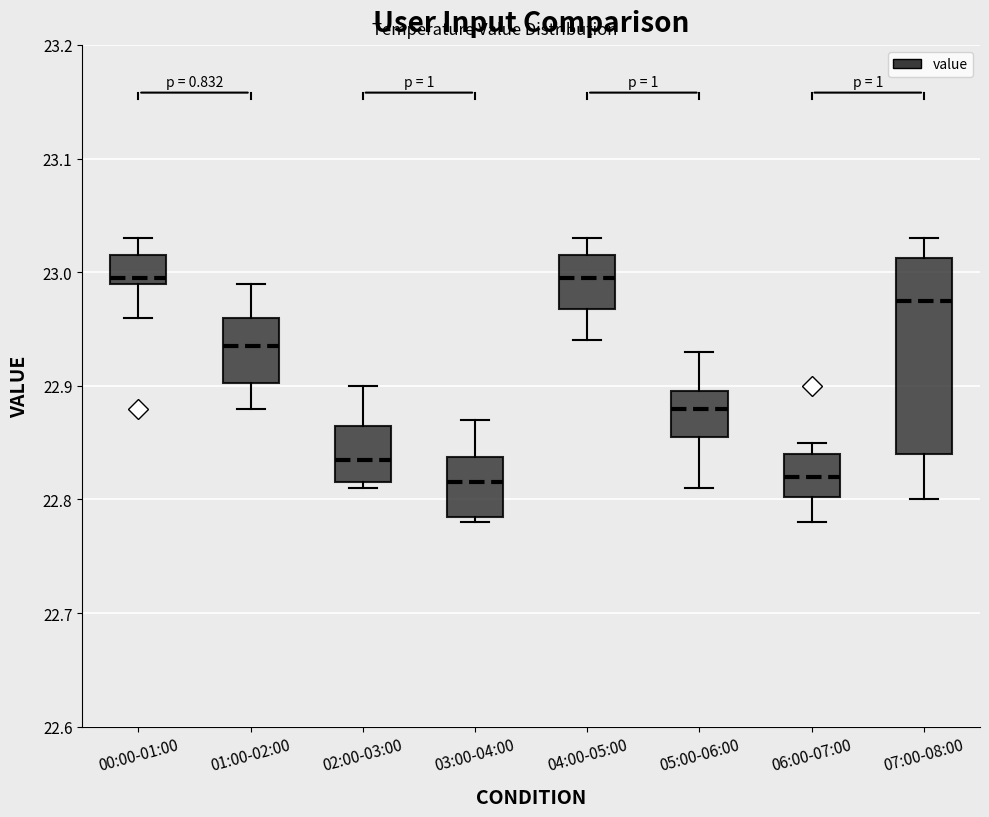

Reading left to right, transcribe this box plot: for each box, give where its median line is, the range the box spans, and where its two whiskers end, as read against the y-axis. The values are not printed on the chart, so give them approximately, as read against the axis.

00:00-01:00: median 23.00, box 22.99 to 23.02, whiskers 22.96 to 23.03
01:00-02:00: median 22.94, box 22.90 to 22.96, whiskers 22.88 to 22.99
02:00-03:00: median 22.84, box 22.82 to 22.87, whiskers 22.81 to 22.90
03:00-04:00: median 22.82, box 22.79 to 22.84, whiskers 22.78 to 22.87
04:00-05:00: median 23.00, box 22.97 to 23.02, whiskers 22.94 to 23.03
05:00-06:00: median 22.88, box 22.86 to 22.90, whiskers 22.81 to 22.93
06:00-07:00: median 22.82, box 22.80 to 22.84, whiskers 22.78 to 22.85
07:00-08:00: median 22.98, box 22.84 to 23.01, whiskers 22.80 to 23.03